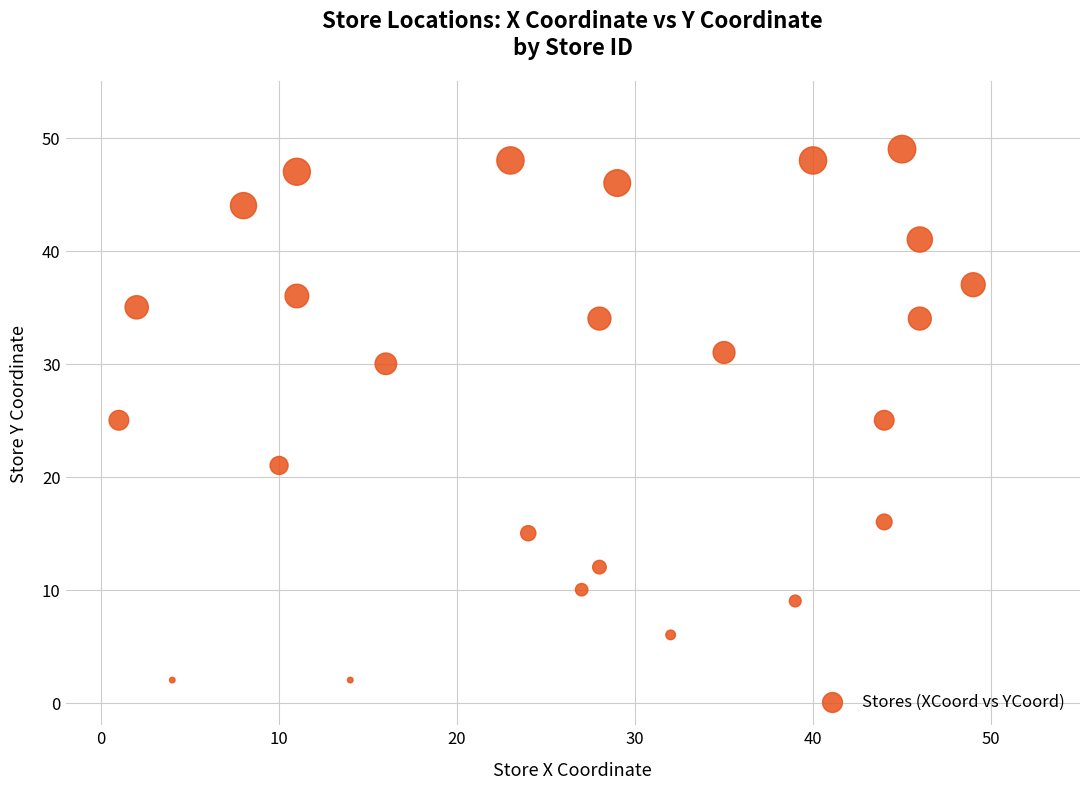

What is the range of Y values (max minus min)?

47